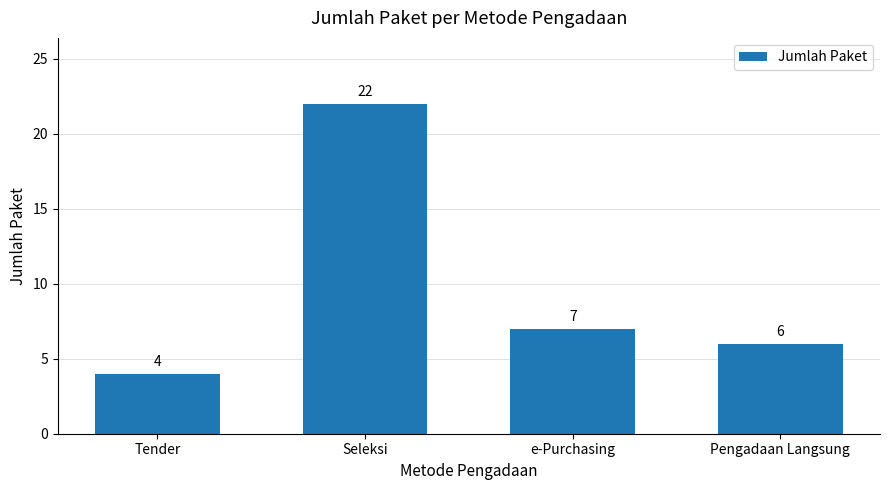

How many values are below 7?

2